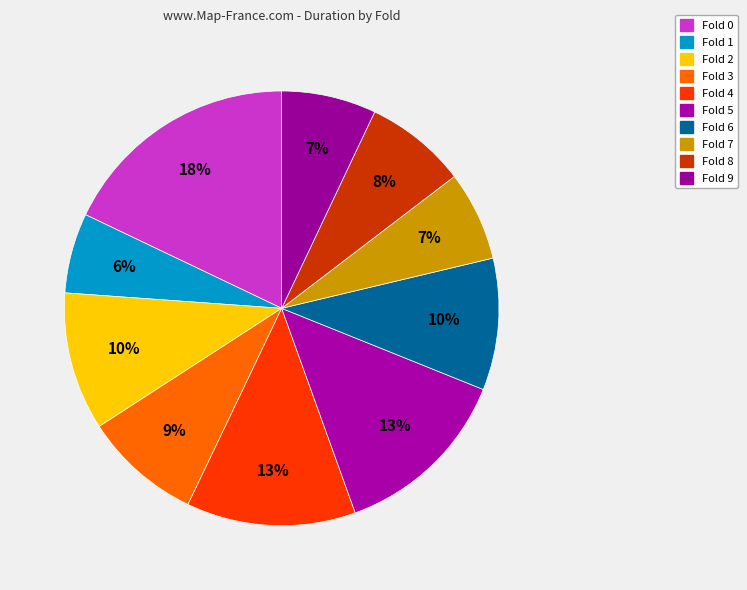

Count the number of slices in the pie.

10